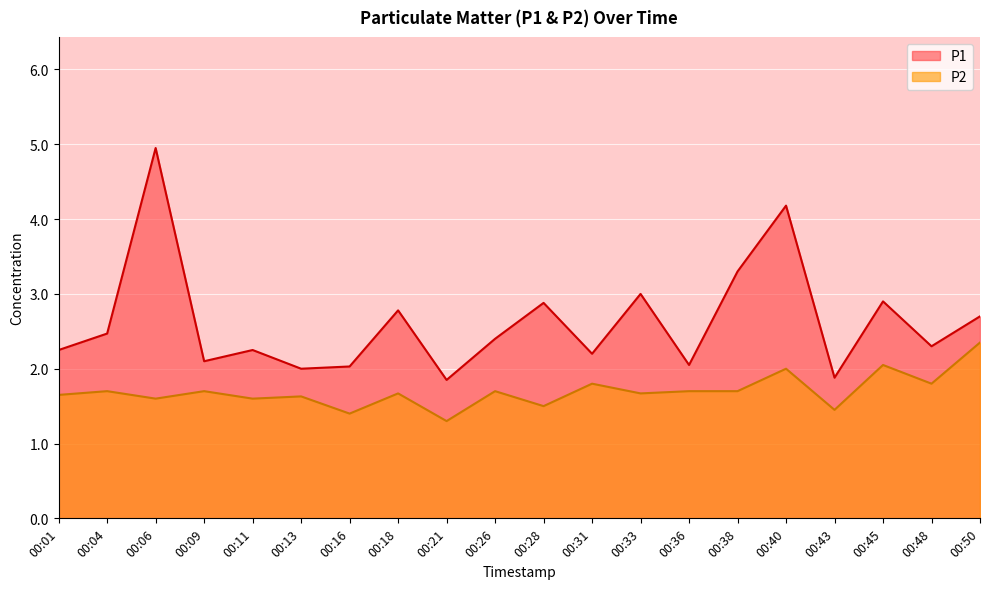

True or false: P2 and P1 intersect in this chart.

False